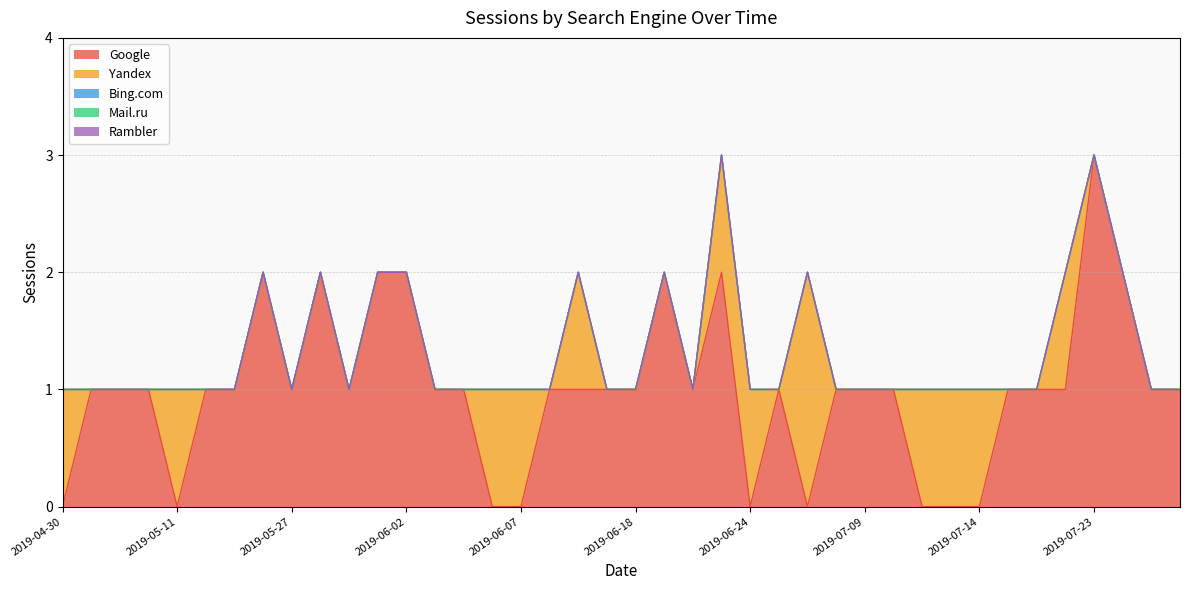

What are all the series names shown in the legend?

Google, Yandex, Bing.com, Mail.ru, Rambler